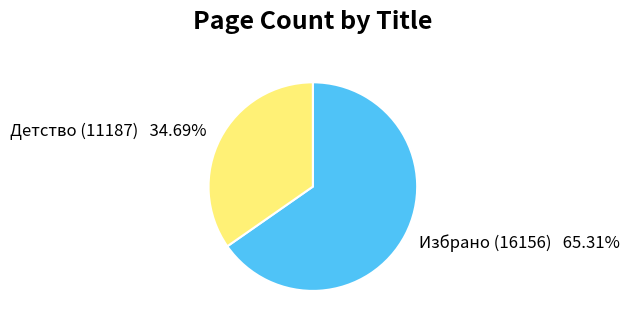

What percentage do Избрано (16156) and Детство (11187) together represent?

100.0%